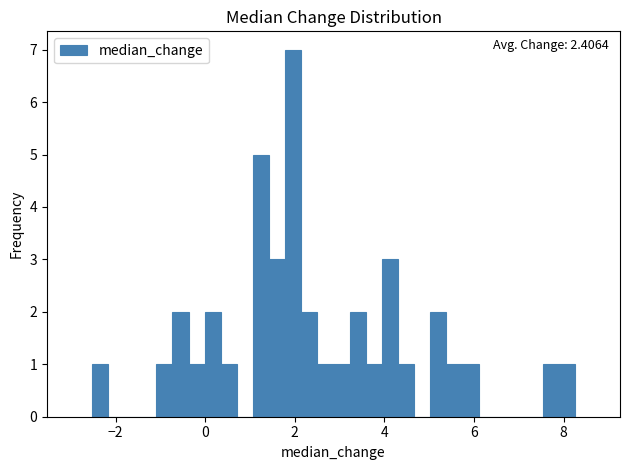

Read against the x-axis, roughly where is the centre of the tallest bar?

2.0